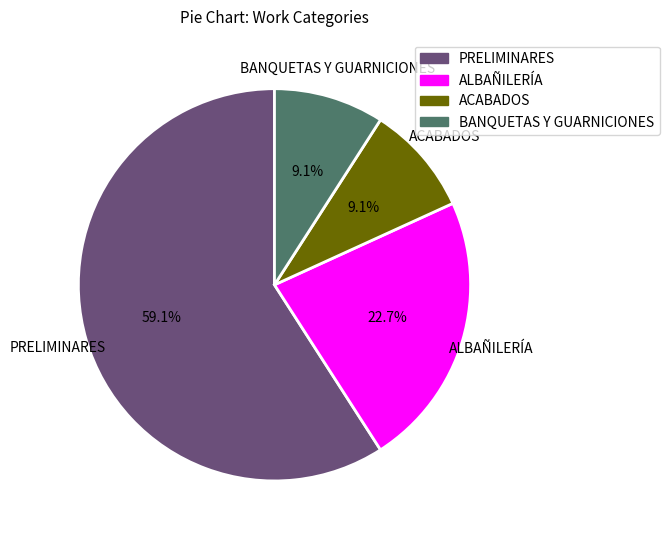

What percentage is the PRELIMINARES slice, to the nearest percent?

59%